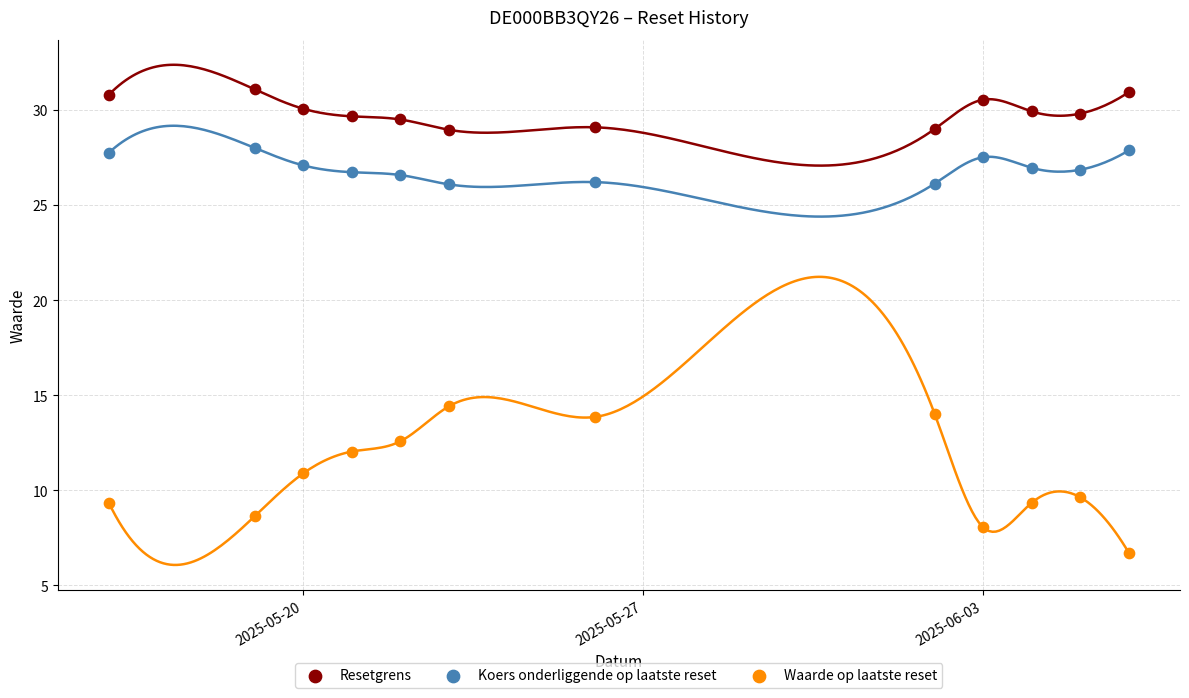

Which series reaches the maximum Y coordinate?

Resetgrens